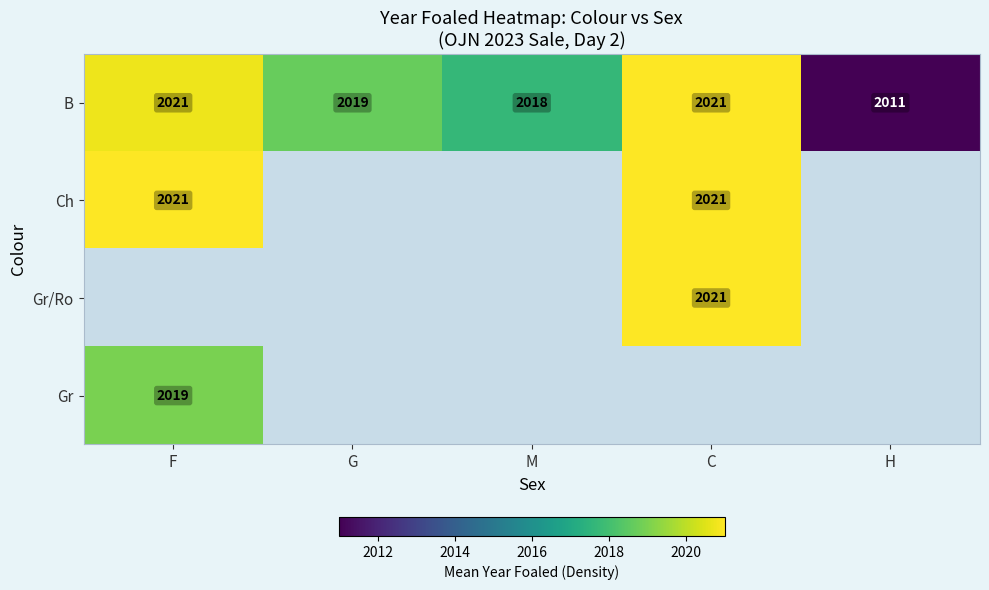

Which category has the lowest value in the B series?

H